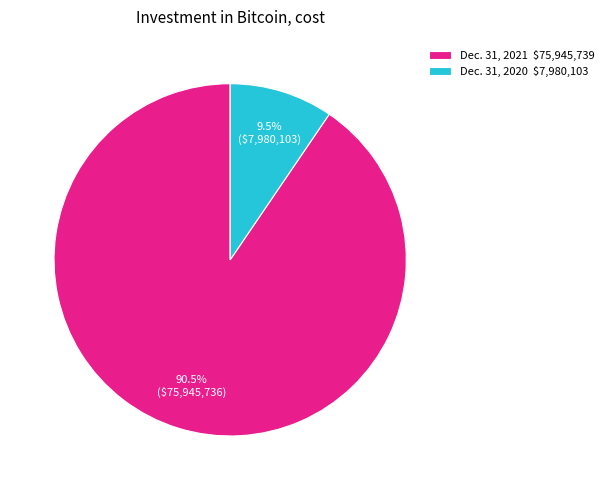

What percentage is NOT represented by Dec. 31, 2020 $7,980,103?

90.5%